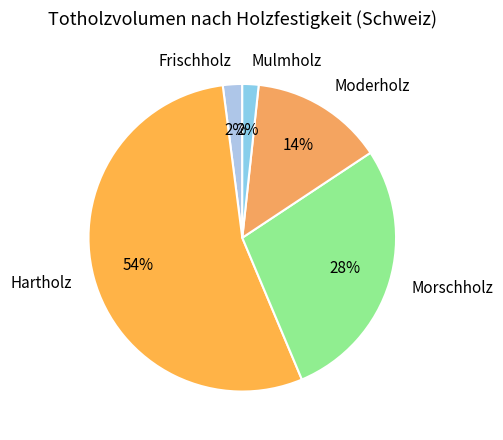

Is it true that Moderholz is 14% of the pie?

True